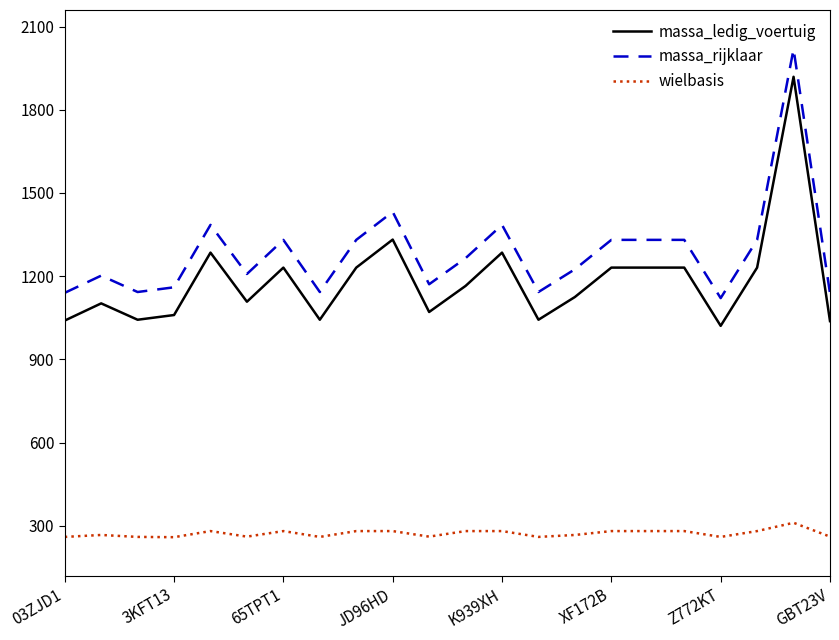

True or false: massa_rijklaar and wielbasis intersect in this chart.

False